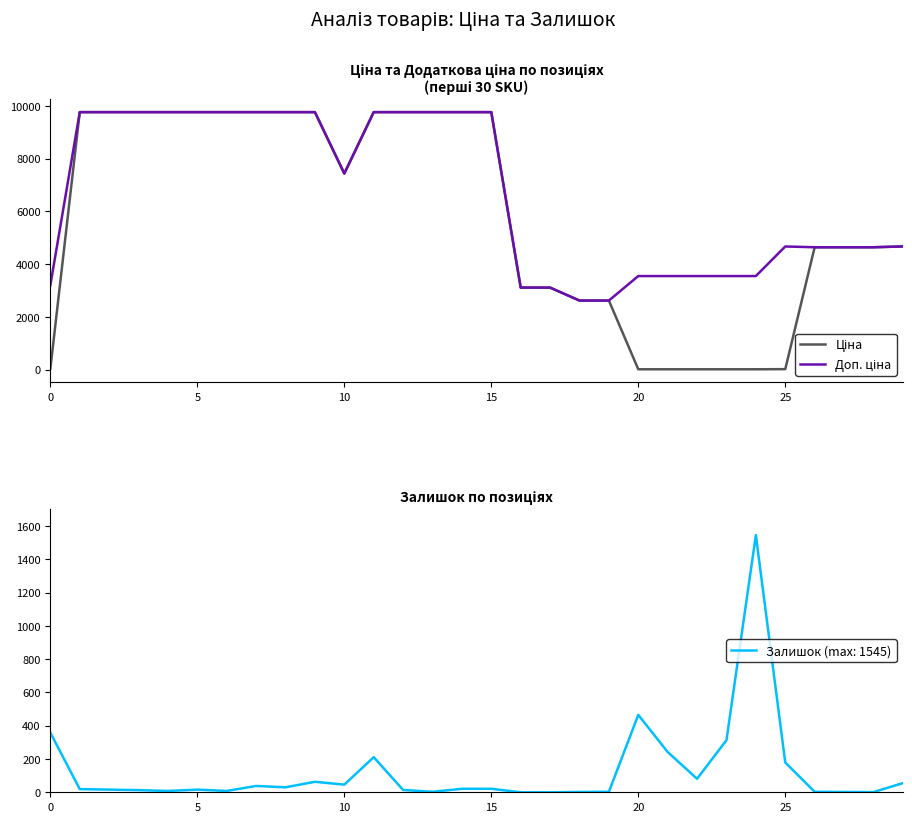

Rank the series by their average value, from highest to lowest.

Доп. ціна, Ціна